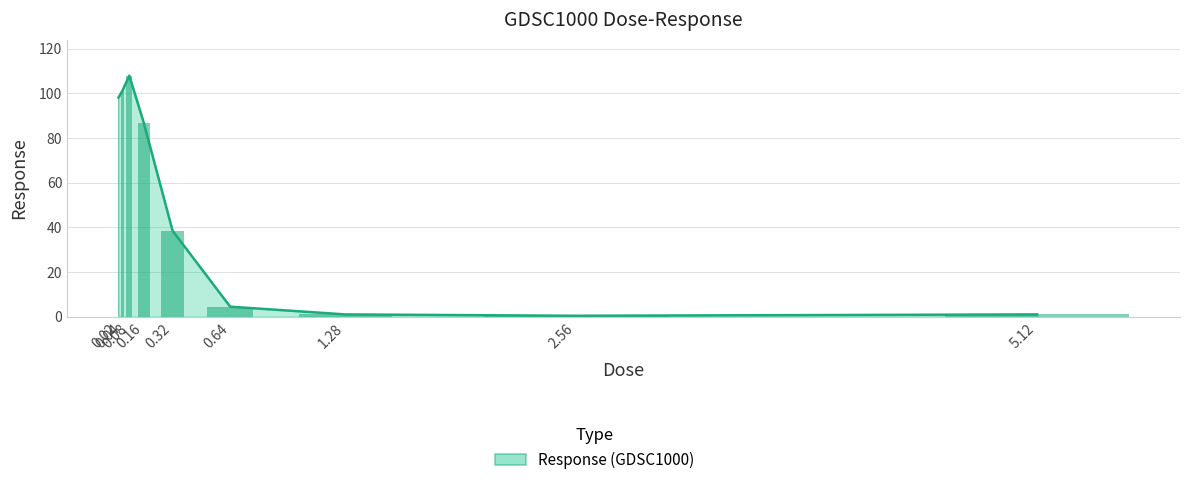

Are the bars horizontal?

No